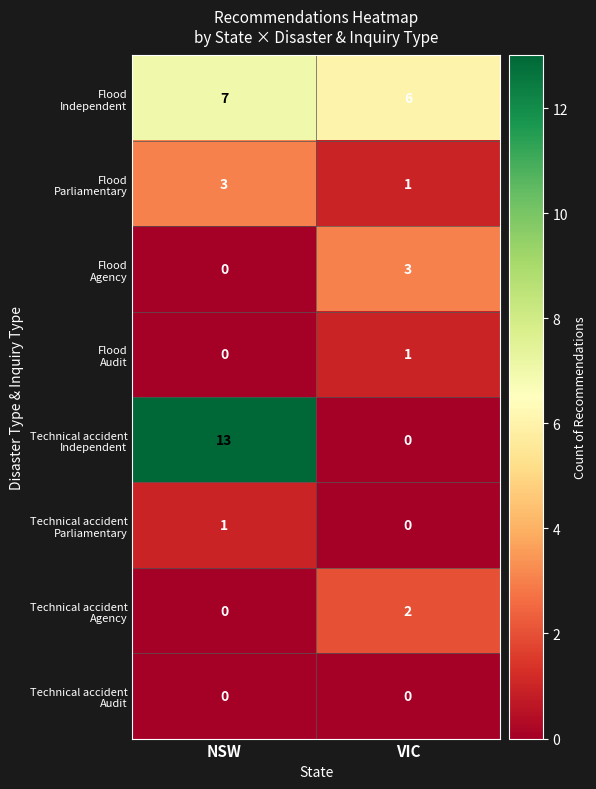

What is the greatest value displayed?

13